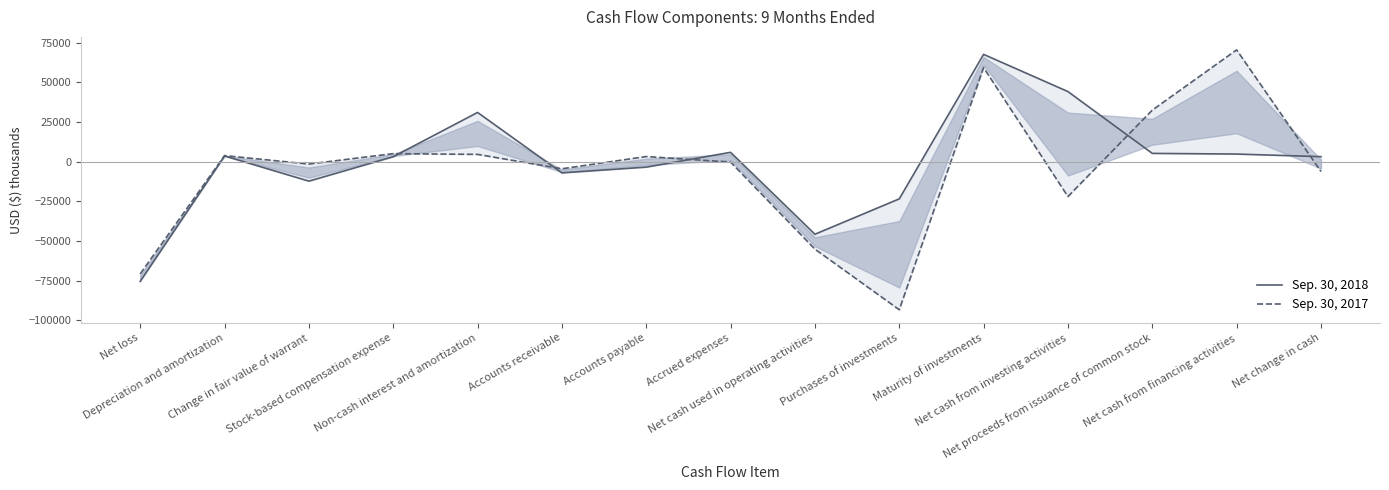

Where is the first local minimum for Sep. 30, 2018?

Change in fair value of warrant